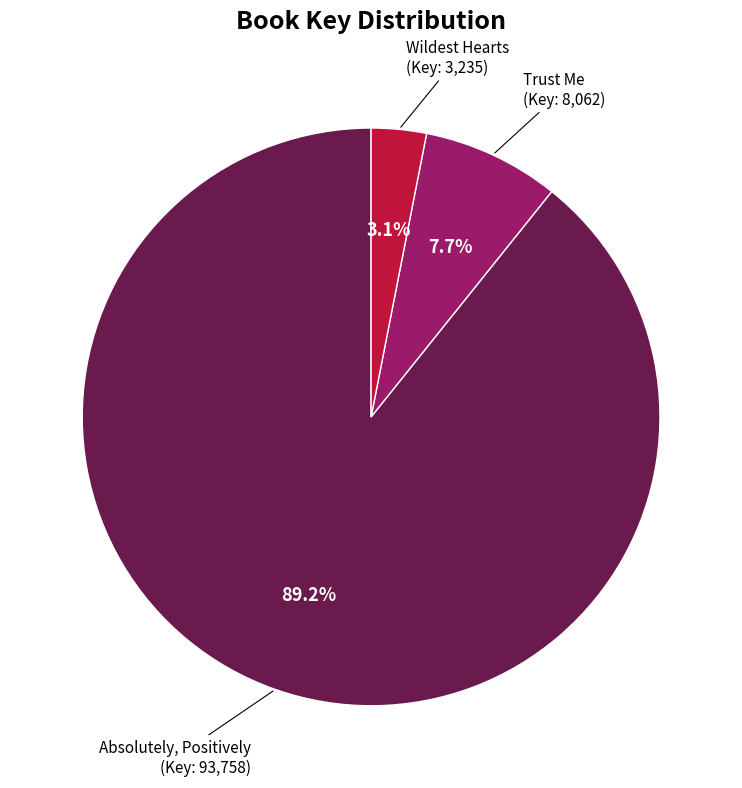

Is there a majority slice in this chart?

Yes